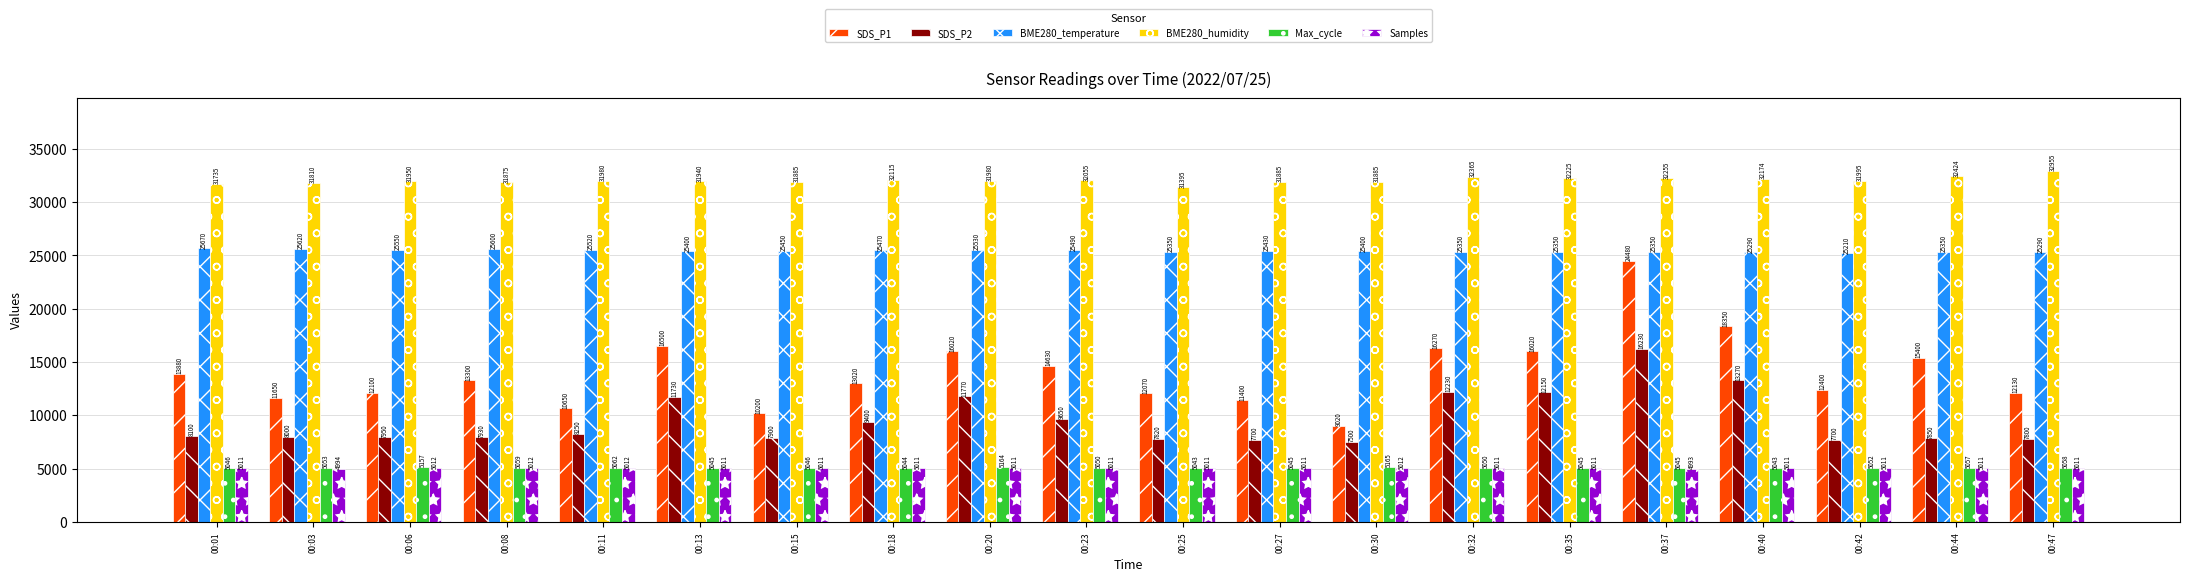

At how many categories does at least one series exceed 21992?

20